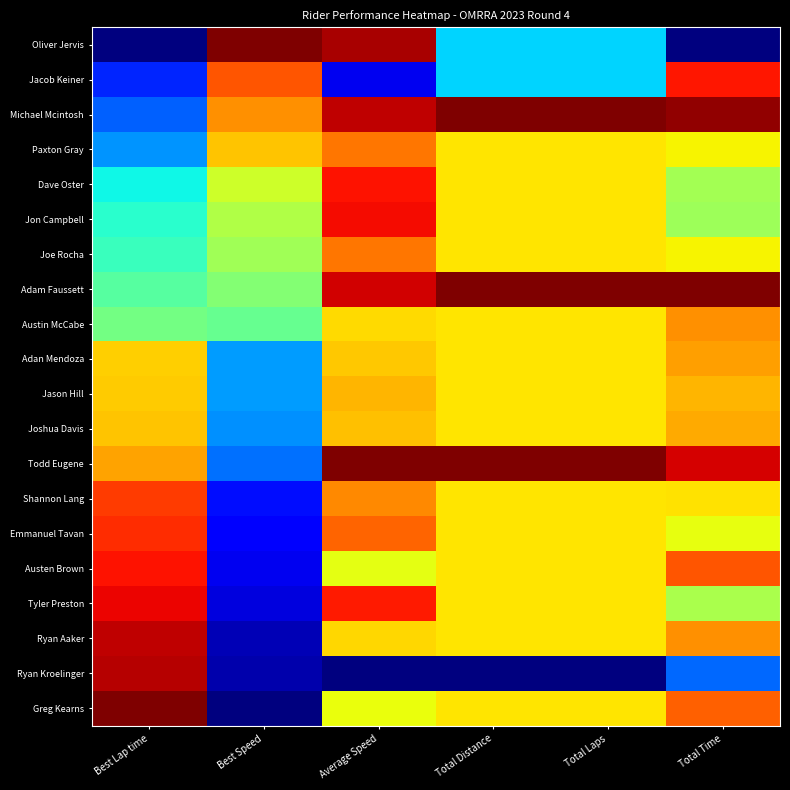

Reading left to right, transcribe all the data shown in this chart.

Oliver Jervis: Best Lap time=0.0	Best Speed=1.0	Average Speed=1.0	Total Distance=0.3	Total Laps=0.3	Total Time=0.0
Jacob Keiner: Best Lap time=0.2	Best Speed=0.8	Average Speed=0.1	Total Distance=0.3	Total Laps=0.3	Total Time=0.9
Michael Mcintosh: Best Lap time=0.2	Best Speed=0.8	Average Speed=0.9	Total Distance=1.0	Total Laps=1.0	Total Time=1.0
Paxton Gray: Best Lap time=0.3	Best Speed=0.7	Average Speed=0.8	Total Distance=0.7	Total Laps=0.7	Total Time=0.6
Dave Oster: Best Lap time=0.4	Best Speed=0.6	Average Speed=0.9	Total Distance=0.7	Total Laps=0.7	Total Time=0.5
Jon Campbell: Best Lap time=0.4	Best Speed=0.6	Average Speed=0.9	Total Distance=0.7	Total Laps=0.7	Total Time=0.5
Joe Rocha: Best Lap time=0.4	Best Speed=0.5	Average Speed=0.8	Total Distance=0.7	Total Laps=0.7	Total Time=0.6
Adam Faussett: Best Lap time=0.5	Best Speed=0.5	Average Speed=0.9	Total Distance=1.0	Total Laps=1.0	Total Time=1.0
Austin McCabe: Best Lap time=0.5	Best Speed=0.5	Average Speed=0.7	Total Distance=0.7	Total Laps=0.7	Total Time=0.8
Adan Mendoza: Best Lap time=0.7	Best Speed=0.3	Average Speed=0.7	Total Distance=0.7	Total Laps=0.7	Total Time=0.7
Jason Hill: Best Lap time=0.7	Best Speed=0.3	Average Speed=0.7	Total Distance=0.7	Total Laps=0.7	Total Time=0.7
Joshua Davis: Best Lap time=0.7	Best Speed=0.3	Average Speed=0.7	Total Distance=0.7	Total Laps=0.7	Total Time=0.7
Todd Eugene: Best Lap time=0.7	Best Speed=0.2	Average Speed=1.0	Total Distance=1.0	Total Laps=1.0	Total Time=0.9
Shannon Lang: Best Lap time=0.8	Best Speed=0.1	Average Speed=0.8	Total Distance=0.7	Total Laps=0.7	Total Time=0.7
Emmanuel Tavan: Best Lap time=0.9	Best Speed=0.1	Average Speed=0.8	Total Distance=0.7	Total Laps=0.7	Total Time=0.6
Austen Brown: Best Lap time=0.9	Best Speed=0.1	Average Speed=0.6	Total Distance=0.7	Total Laps=0.7	Total Time=0.8
Tyler Preston: Best Lap time=0.9	Best Speed=0.1	Average Speed=0.9	Total Distance=0.7	Total Laps=0.7	Total Time=0.6
Ryan Aaker: Best Lap time=0.9	Best Speed=0.0	Average Speed=0.7	Total Distance=0.7	Total Laps=0.7	Total Time=0.8
Ryan Kroelinger: Best Lap time=1.0	Best Speed=0.0	Average Speed=0.0	Total Distance=0.0	Total Laps=0.0	Total Time=0.2
Greg Kearns: Best Lap time=1.0	Best Speed=0.0	Average Speed=0.6	Total Distance=0.7	Total Laps=0.7	Total Time=0.8